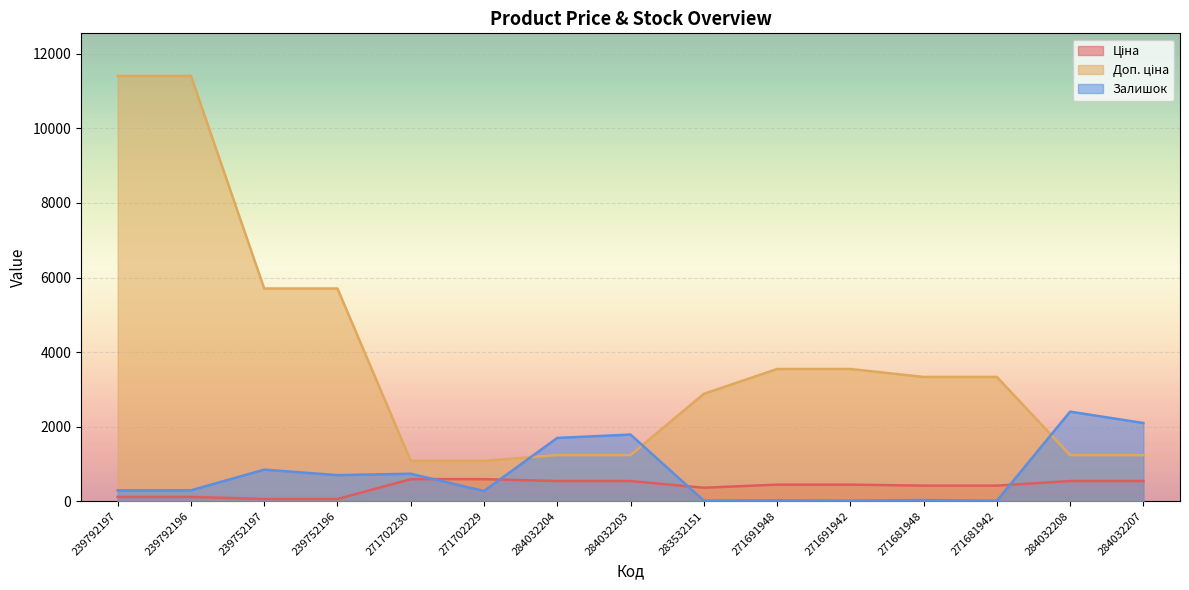

What is the total value across all series at 271702229?

1943.6